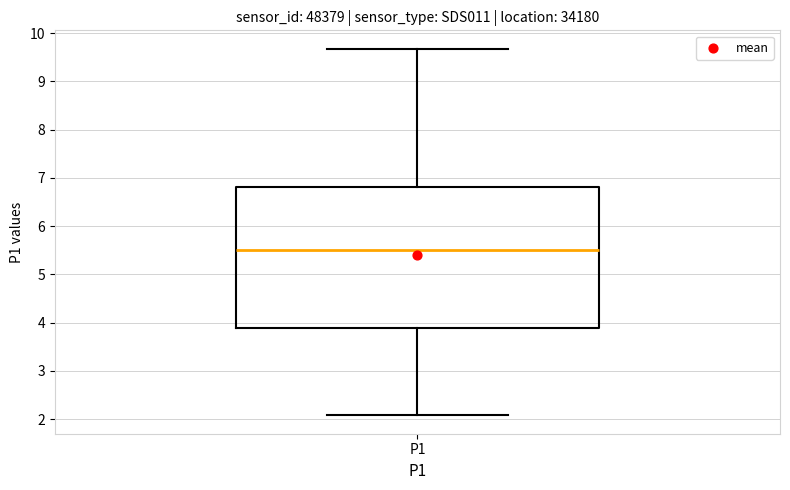

Read this box plot against the y-axis: the position of the median line, the range covered by the box, and the ends of both whiskers. The values are not printed on the chart, so give them approximately, as read against the axis.

median 5.5, box 3.9 to 6.8, whiskers 2.1 to 9.7